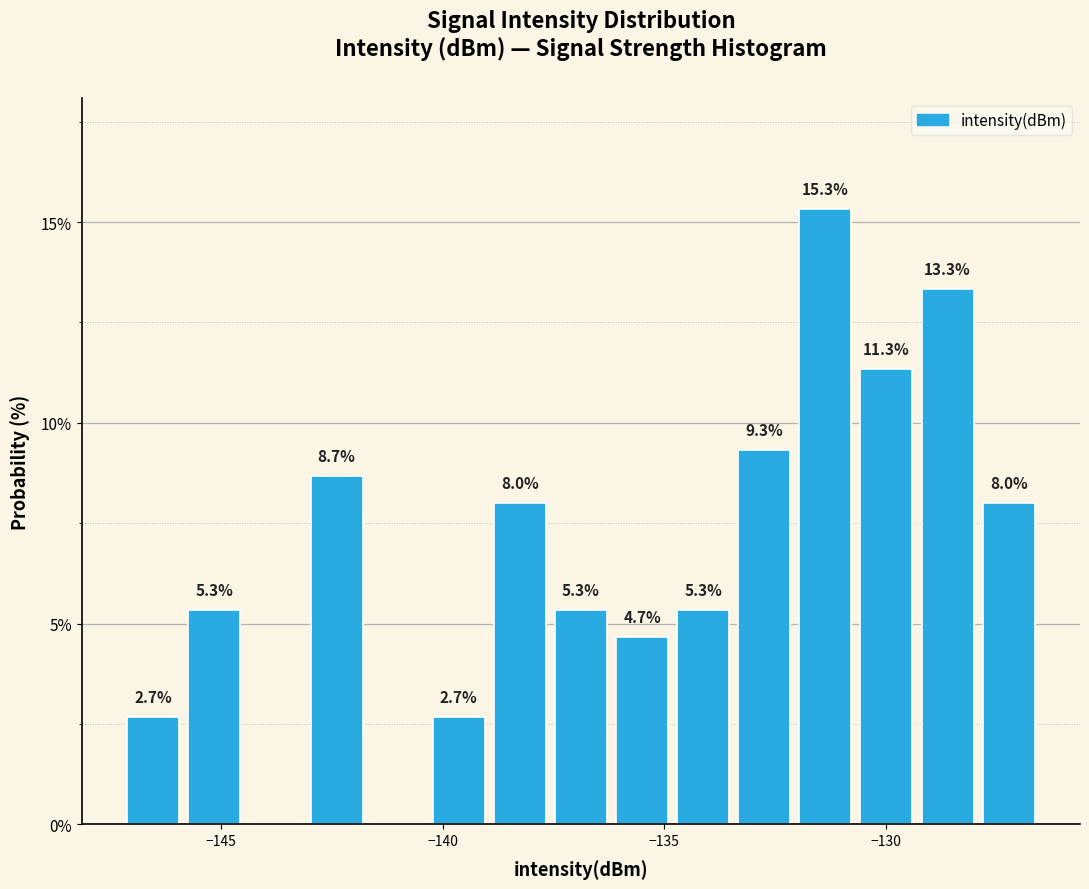

Around what value on the x-axis is the tallest bar? Give the approximate position of its centre, as read against the axis.

-131.5